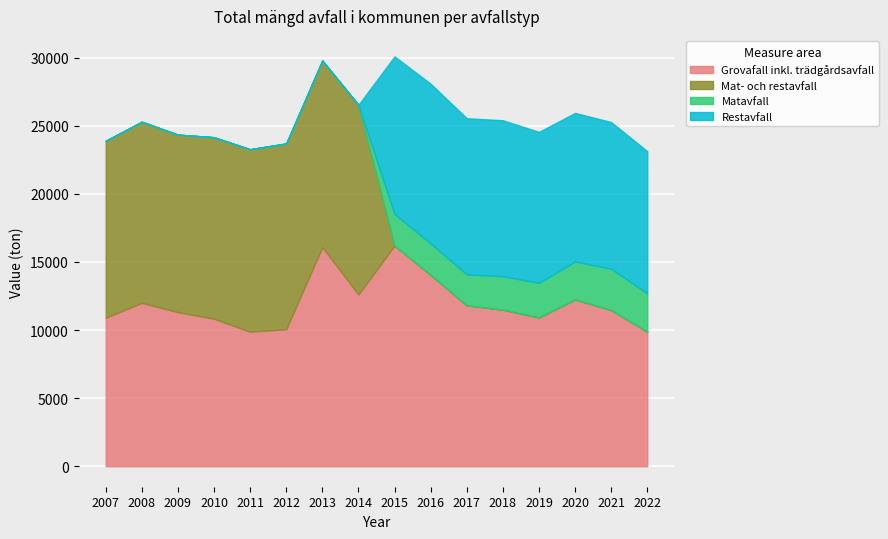

Is it true that Grovafall inkl. trädgårdsavfall equals 12248 at 2020?

True